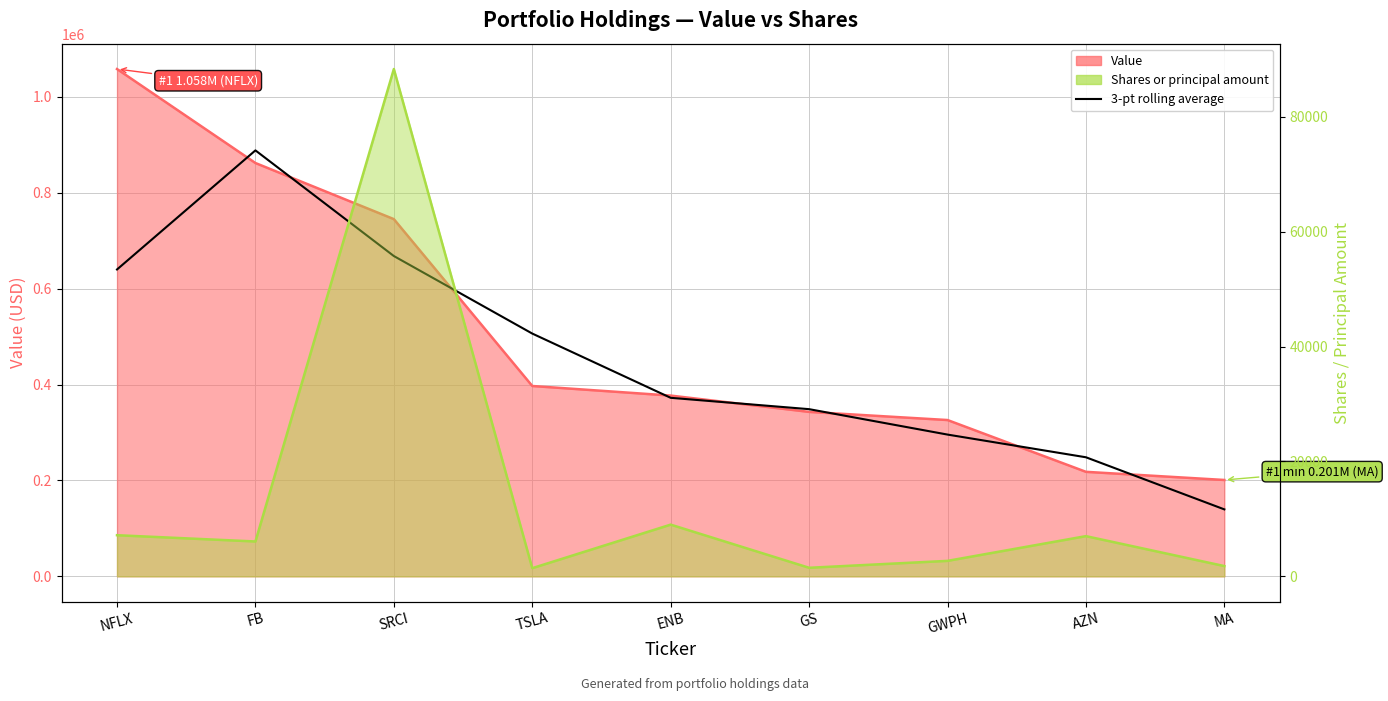

What is the ratio of the value at GS to the value at SRCI?

0.5